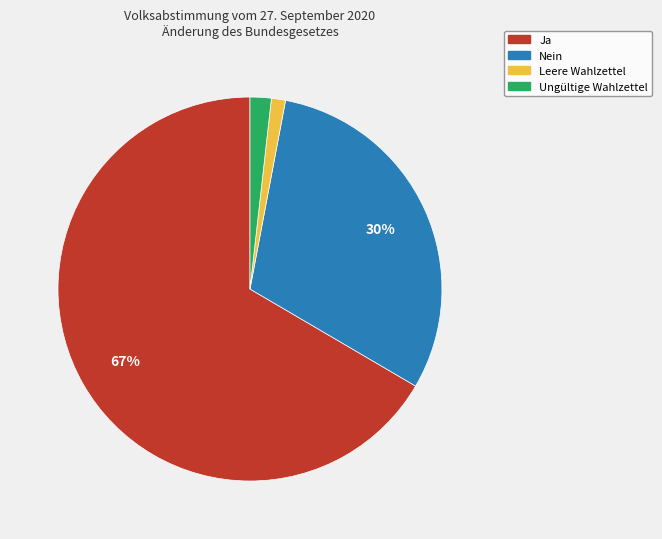

True or false: Leere Wahlzettel accounts for 7% of the total.

False